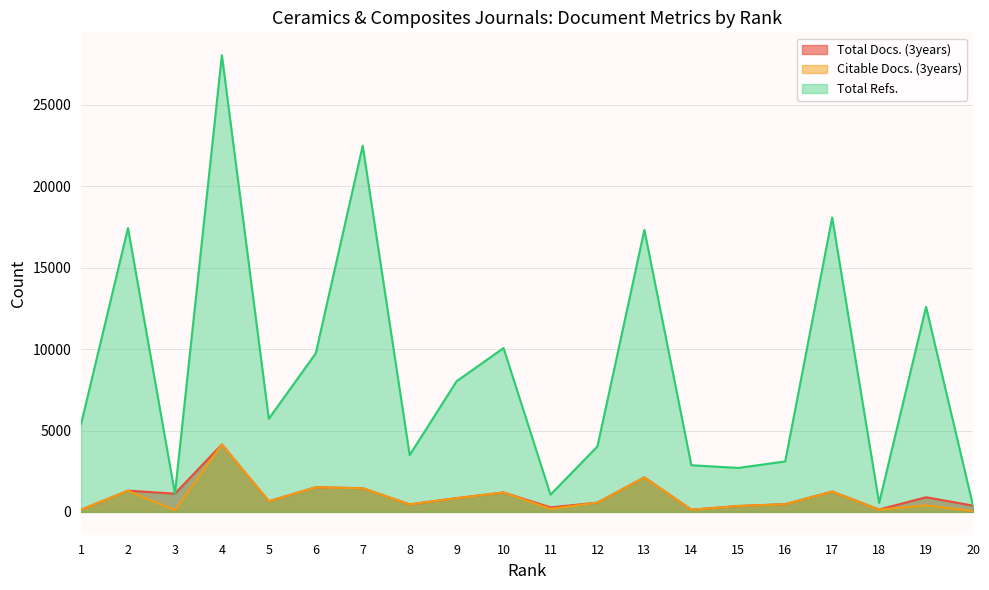

True or false: Total Refs. has a value of 5387 at 1.

True